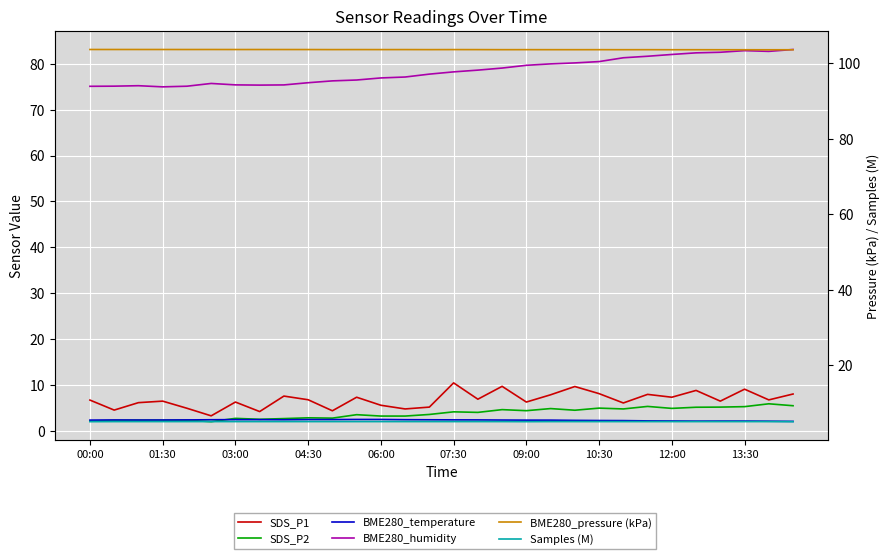

How many values in the SDS_P2 series are below 4?

15